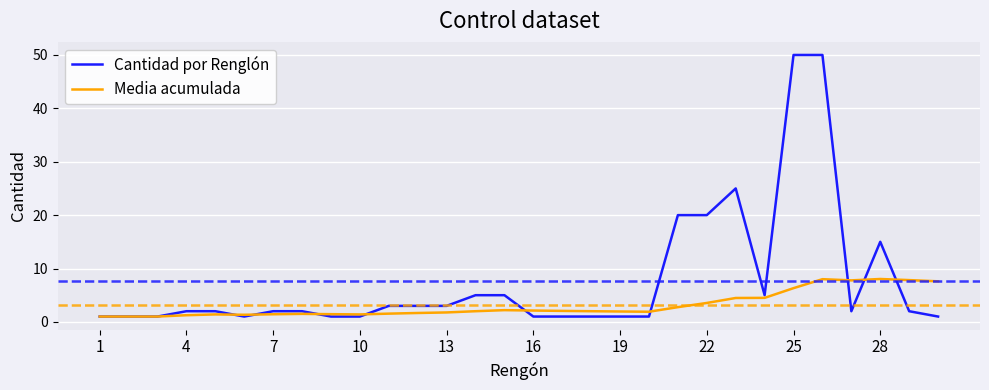

Which series has the largest total across all categories?

Cantidad por Renglón